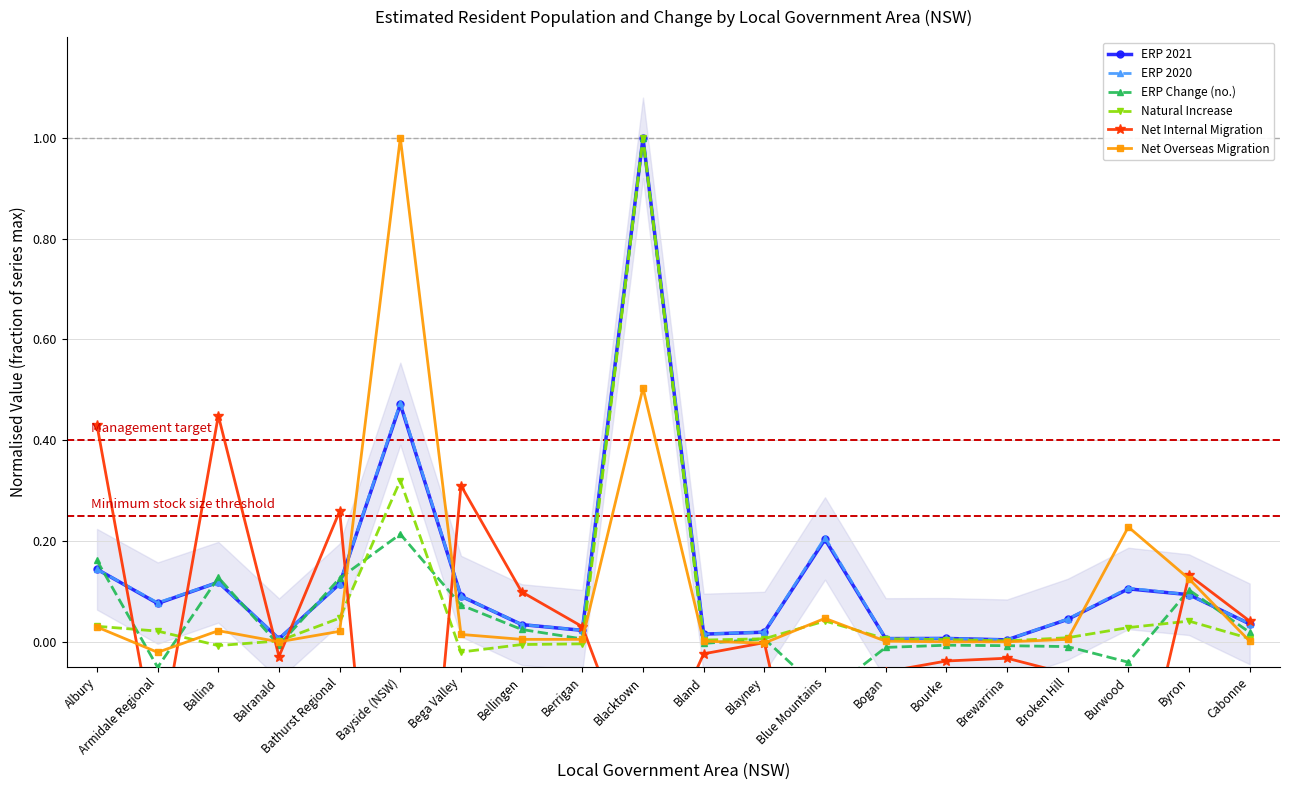

Count the number of data series in this chart.

6